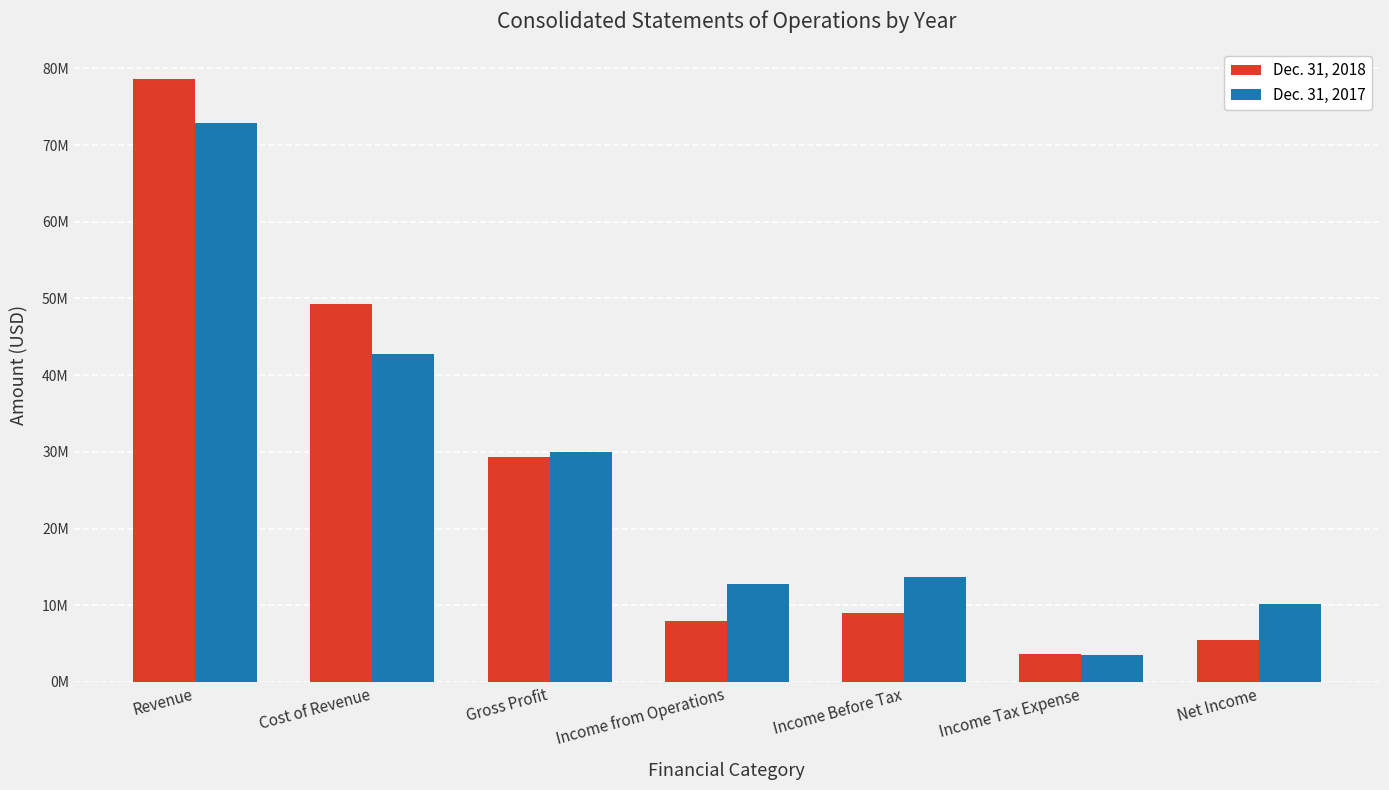

What are all the series names shown in the legend?

Dec. 31, 2018, Dec. 31, 2017